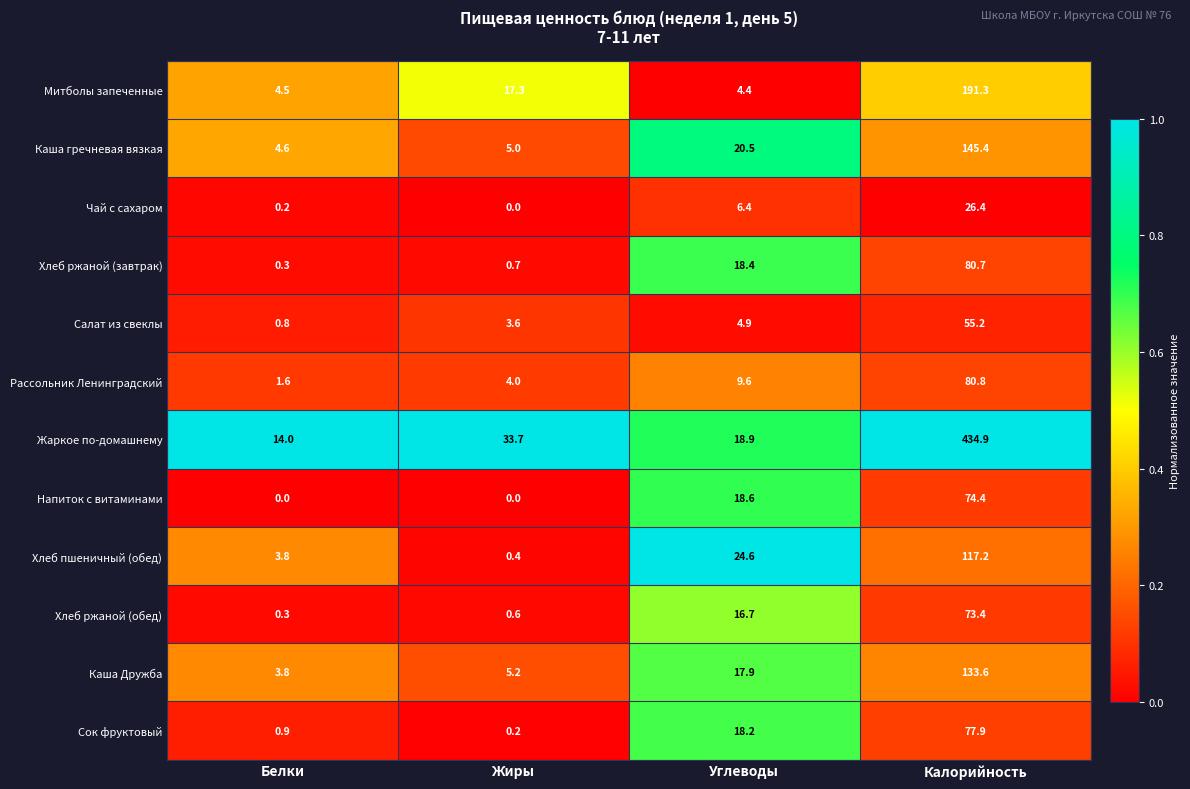

True or false: Хлеб пшеничный (обед) has a value of 11.7 at Углеводы.

False